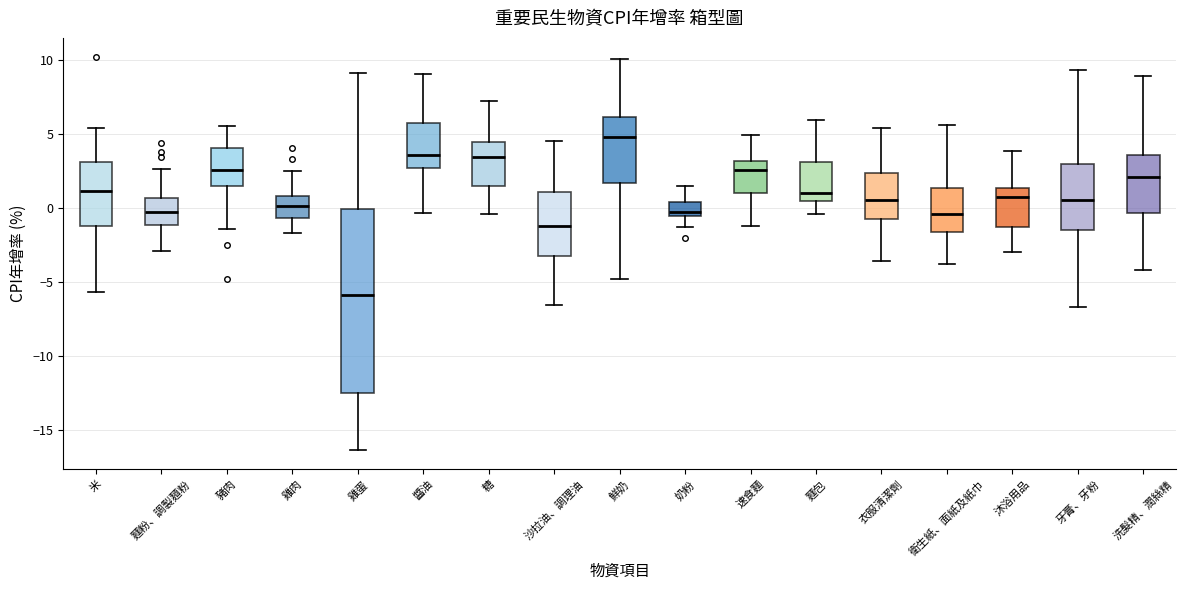

Which box has the highest median line?

鮮奶